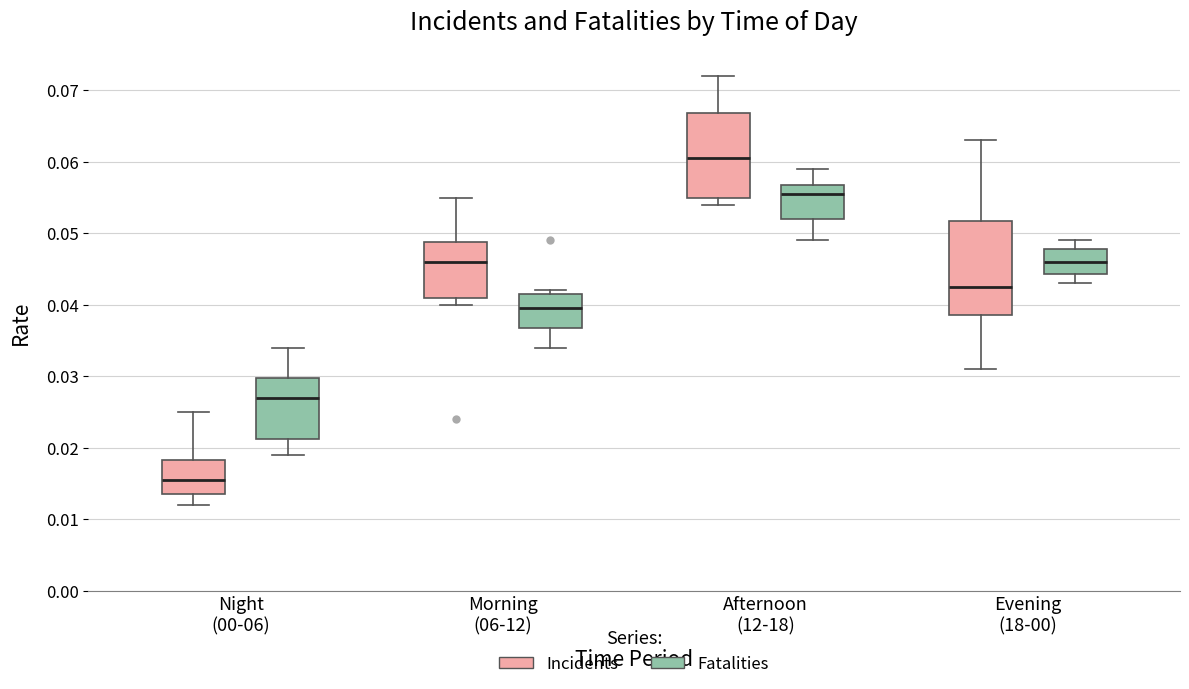

Reading left to right, read every box against the y-axis: the position of its median line, the range the box covers, and the ends of its whiskers. The values are not printed on the chart, so give them approximately, as read against the axis.

Night (00-06) (Incidents): median 0.016, box 0.014 to 0.018, whiskers 0.012 to 0.025
Night (00-06) (Fatalities): median 0.027, box 0.021 to 0.030, whiskers 0.019 to 0.034
Morning (06-12) (Incidents): median 0.046, box 0.041 to 0.049, whiskers 0.040 to 0.055
Morning (06-12) (Fatalities): median 0.040, box 0.037 to 0.042, whiskers 0.034 to 0.042 (just above the box's upper edge)
Afternoon (12-18) (Incidents): median 0.061, box 0.055 to 0.067, whiskers 0.054 to 0.072
Afternoon (12-18) (Fatalities): median 0.056, box 0.052 to 0.057, whiskers 0.049 to 0.059
Evening (18-00) (Incidents): median 0.043, box 0.039 to 0.052, whiskers 0.031 to 0.063
Evening (18-00) (Fatalities): median 0.046, box 0.044 to 0.048, whiskers 0.043 to 0.049